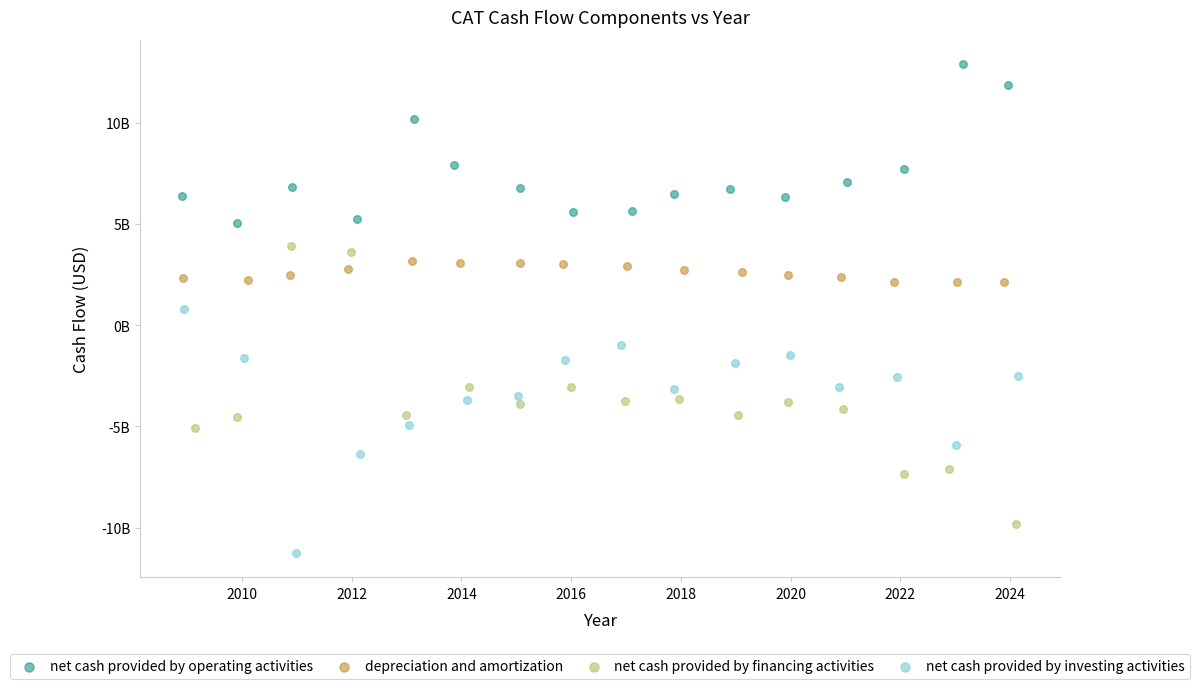

Which series contains the highest Y value?

net cash provided by operating activities